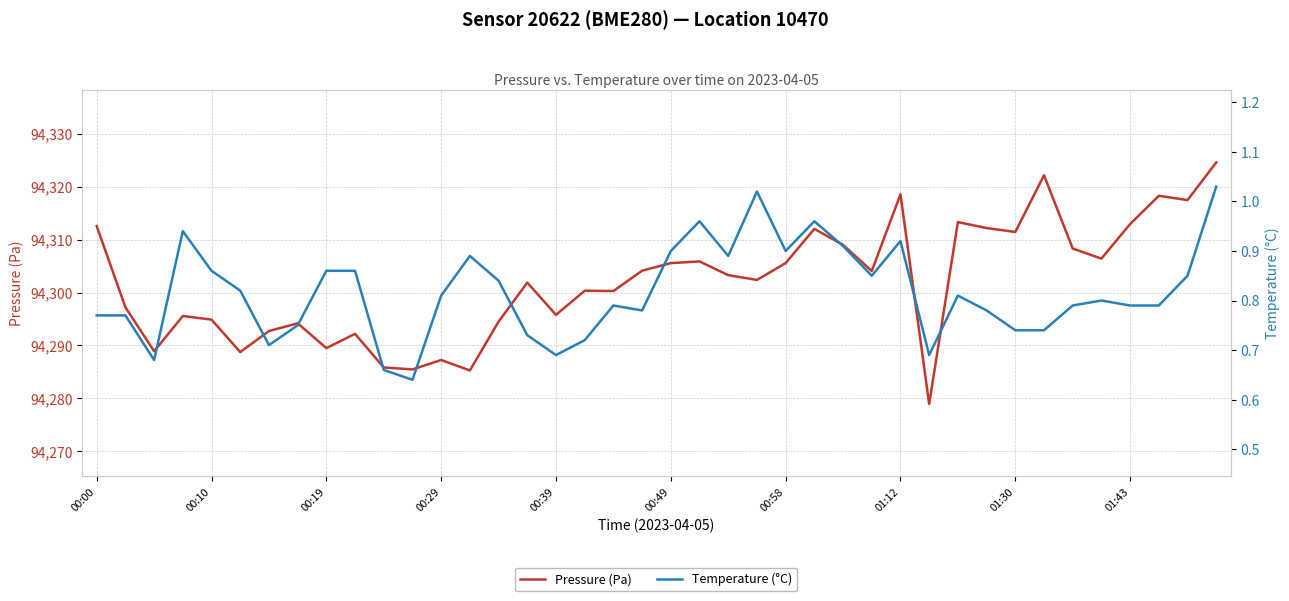

What is the greatest value displayed?

94324.6